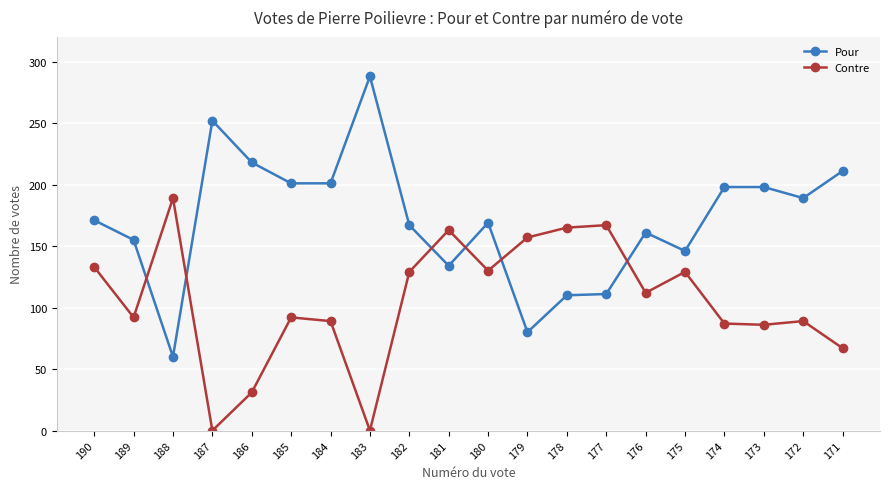

Which series has the widest spread of values?

Pour